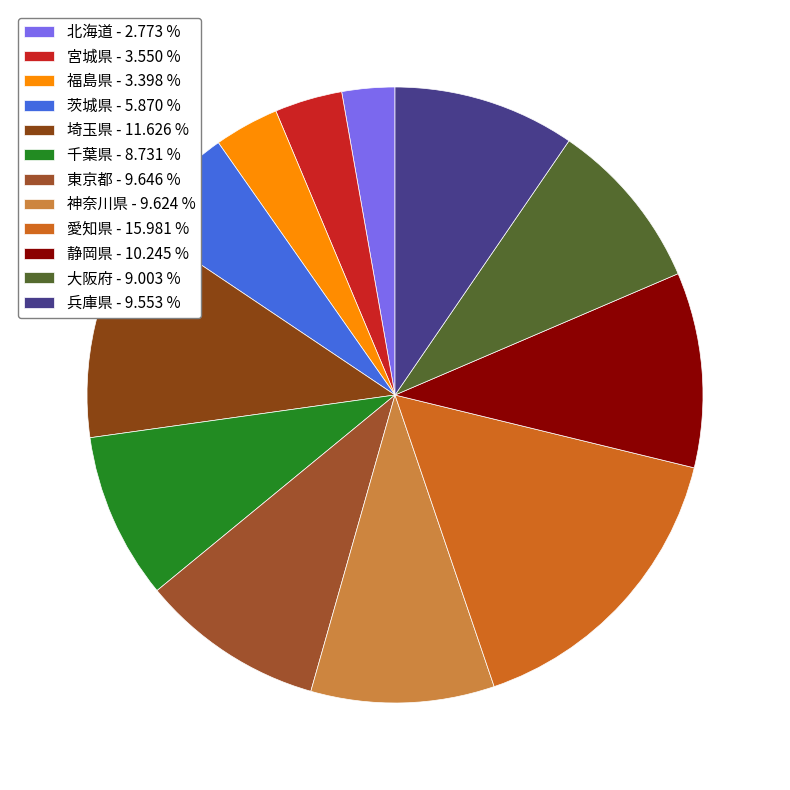

Count the number of slices in the pie.

12